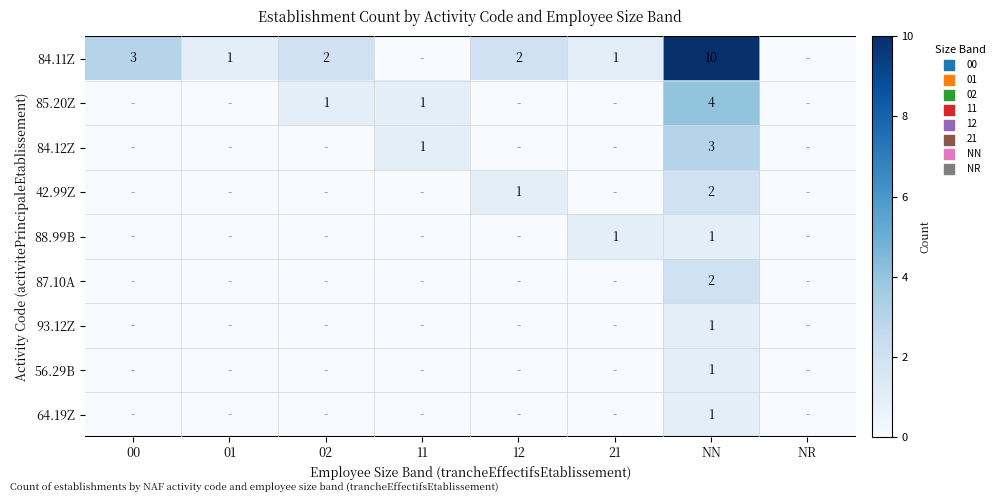

Is the value of 85.20Z at 02 greater than the value of 84.11Z at 12?

No